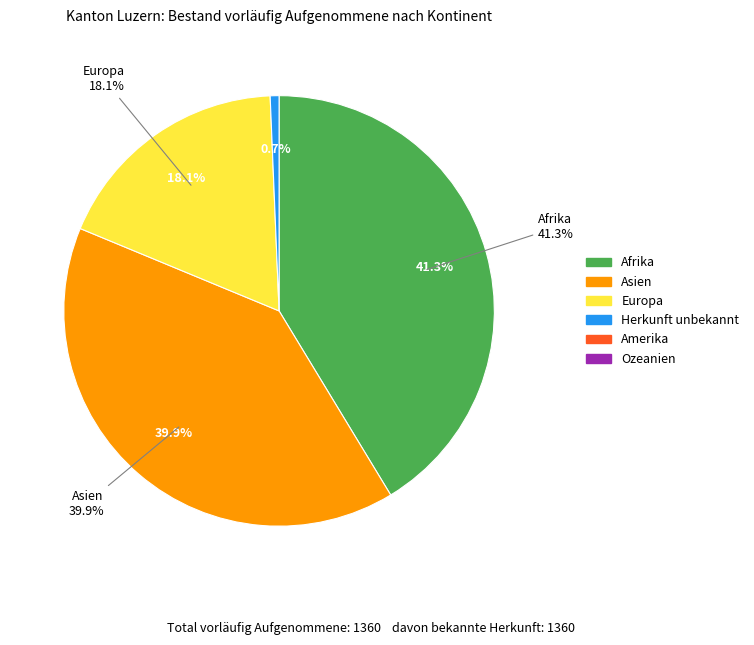

Rank the categories by value from highest to lowest.

Afrika, Asien, Europa, Herkunft unbekannt, Amerika, Ozeanien